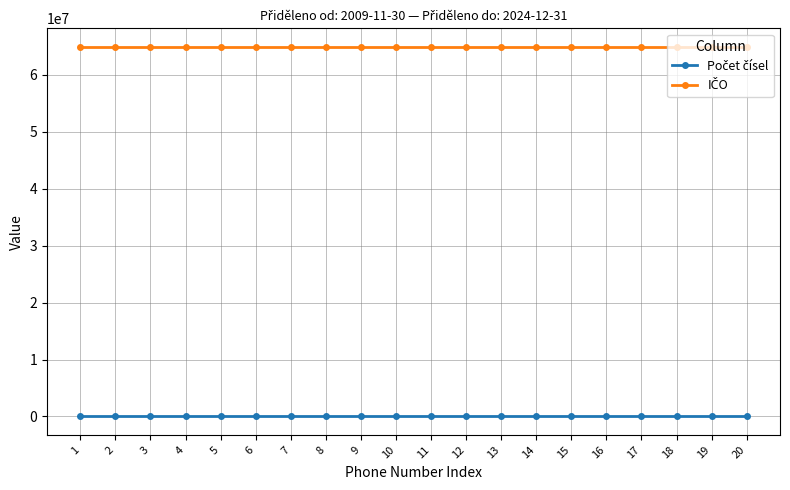

What is the maximum value shown in the chart?

64949681